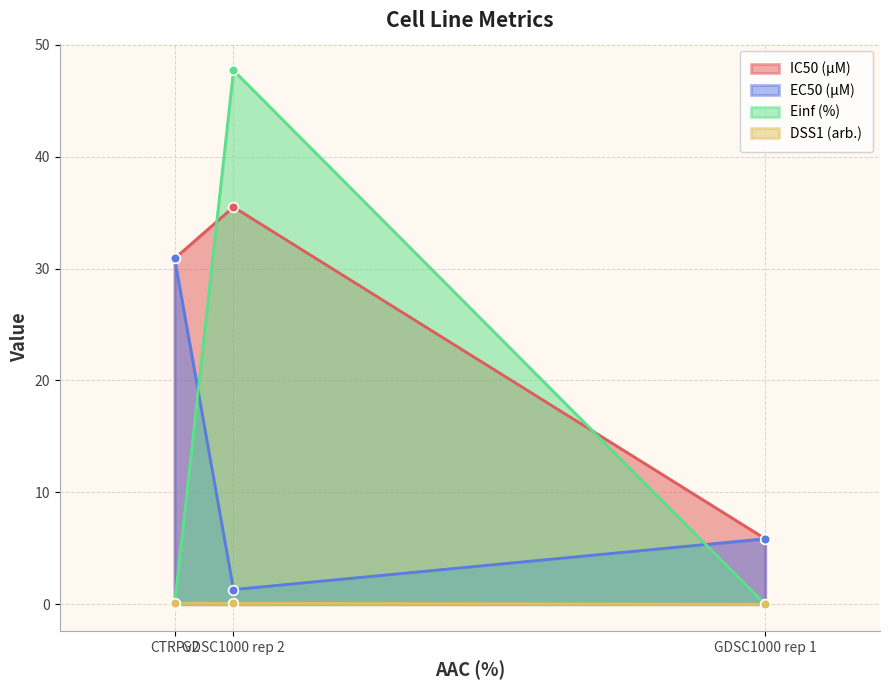

Which series has the widest spread of values?

Einf (%)